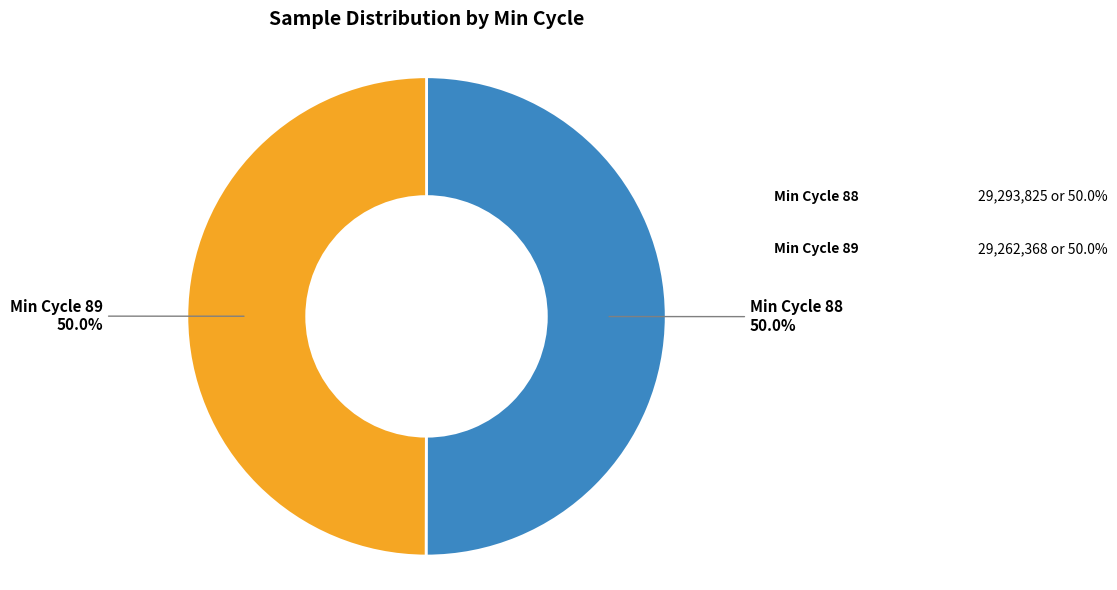

What is the largest slice in the pie chart?

88